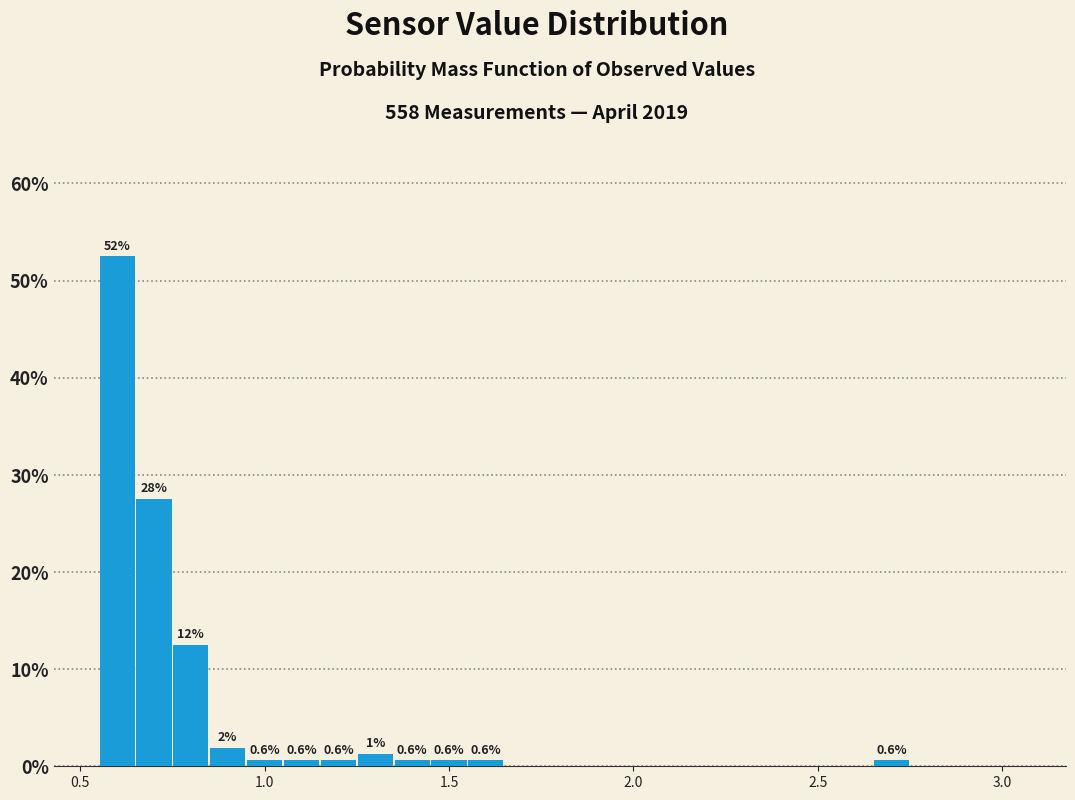

Read against the x-axis, roughly where is the centre of the tallest bar?

0.60